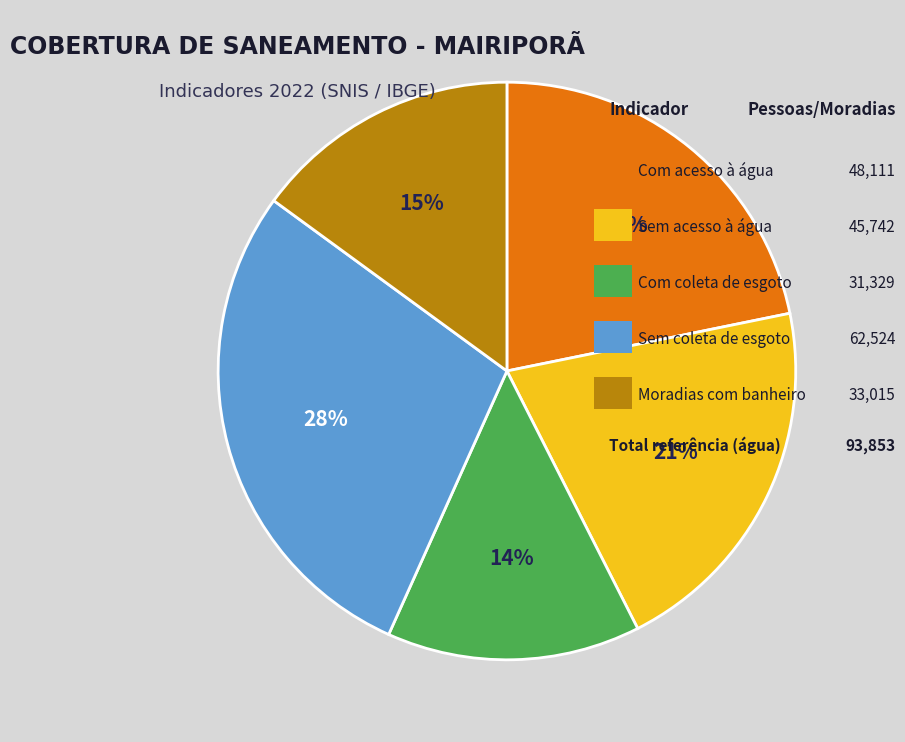

To the nearest percent, what is the average slice percentage?

20%